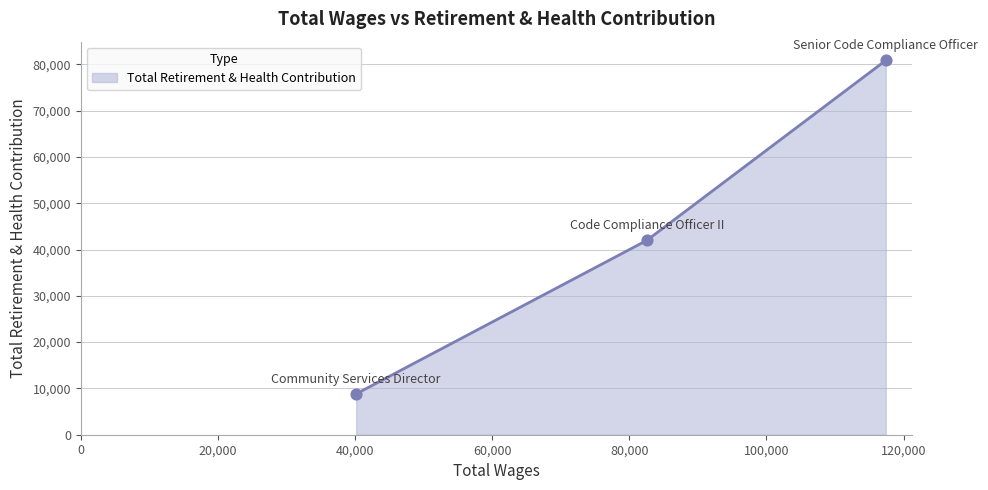

What is the minimum value shown in the chart?

8824